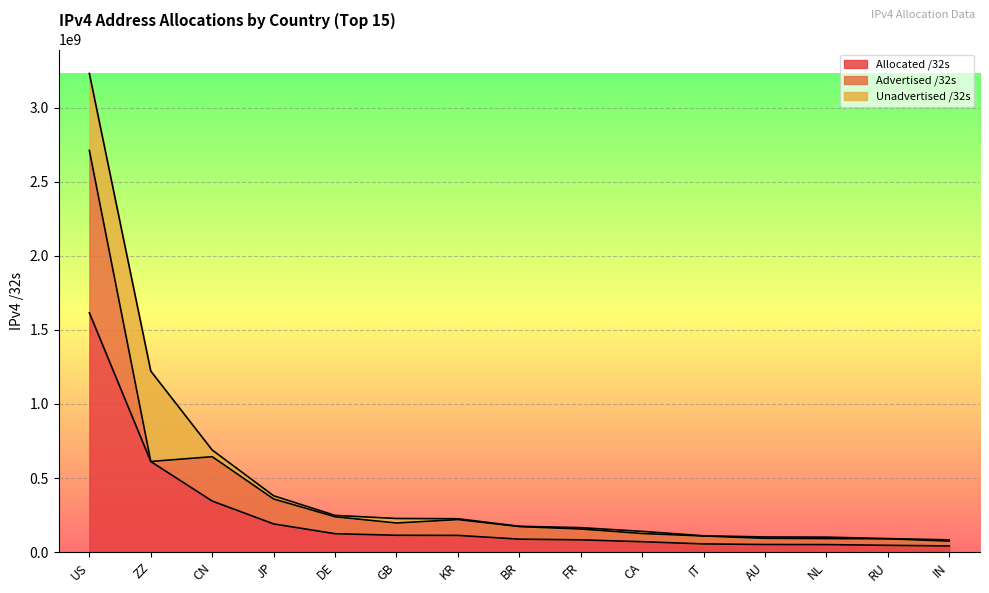

Where is Allocated /32s nearest to the value 828374320?

ZZ